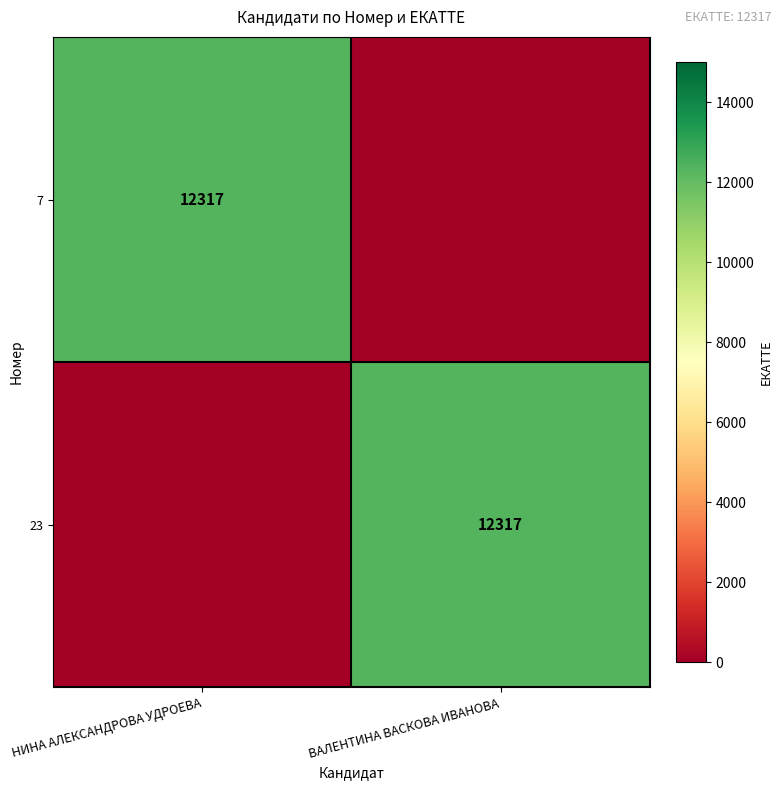

The 23 series shows 12317 at ВАЛЕНТИНА ВАСКОВА ИВАНОВА. True or false?

True